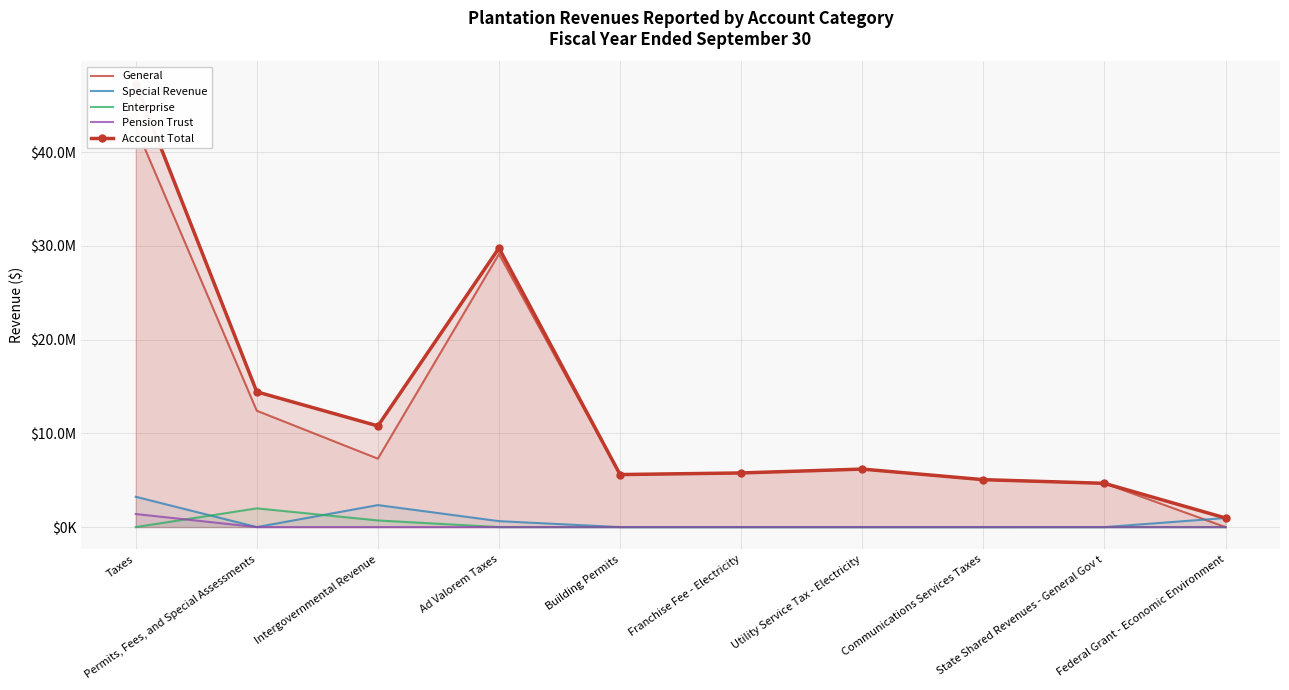

How many values in the Special Revenue series exceed 0?

4